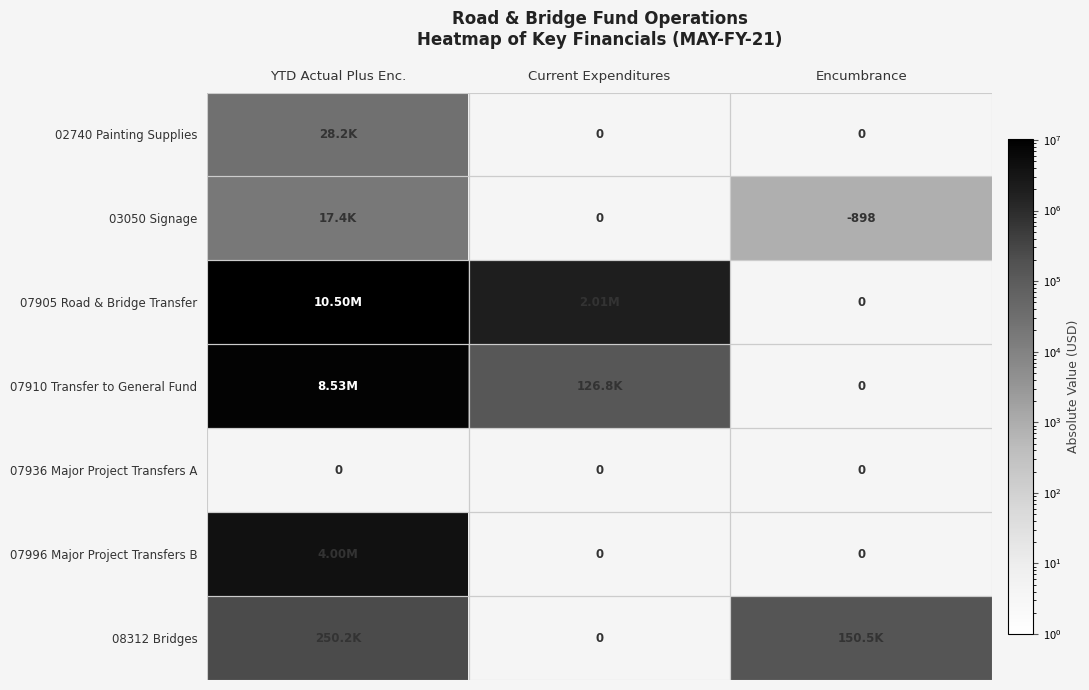

What is the sum of all 08312 Bridges values?

400737.3